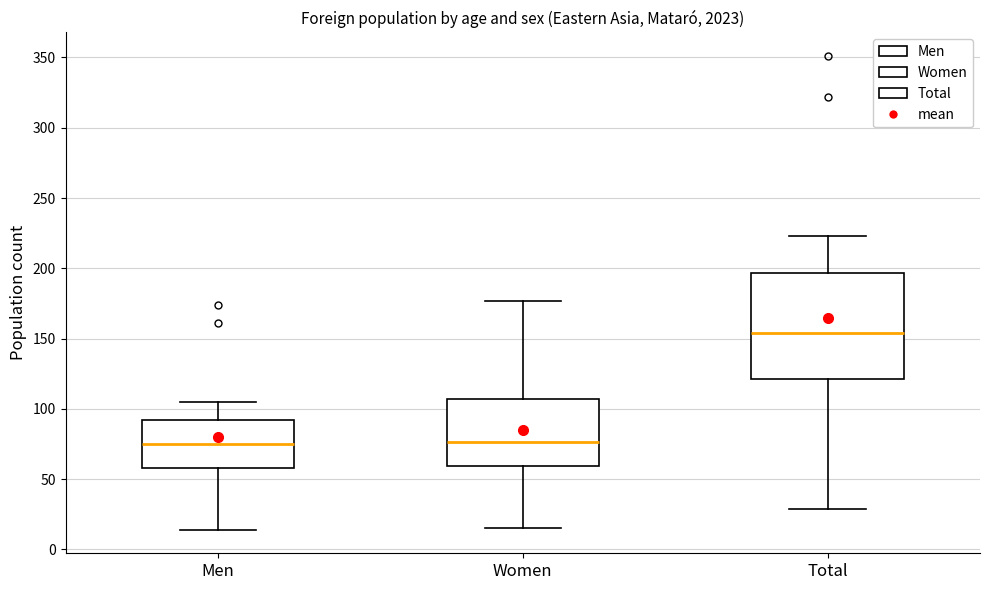

Comparing the boxes themselves (not the whiskers), which one is the tallest?

Total